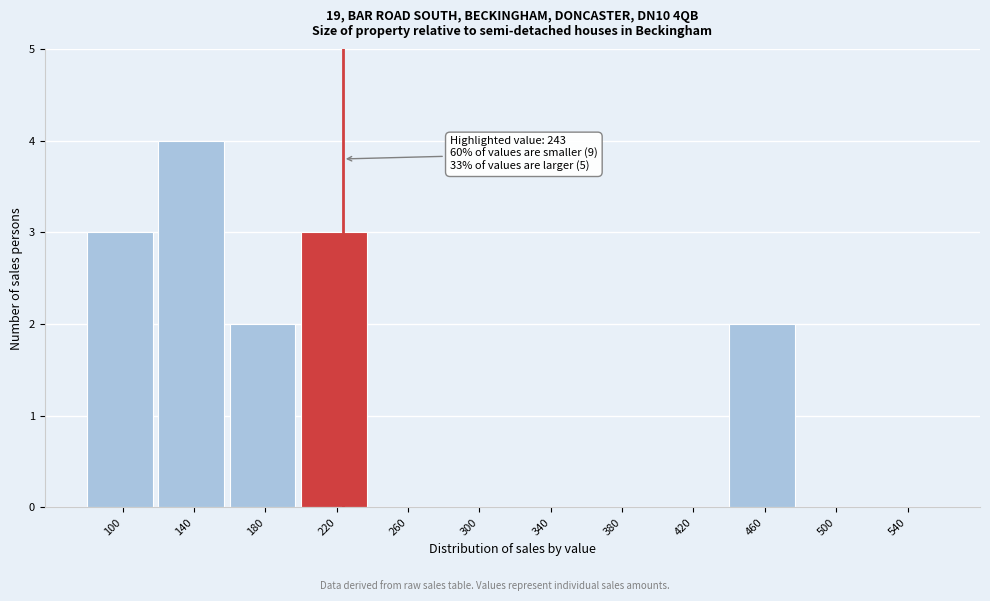

Reading left to right, transcribe all the data shown in this chart.

100=3	140=4	180=2	220=3	260=0	300=0	340=0	380=0	420=0	460=2	500=0	540=0